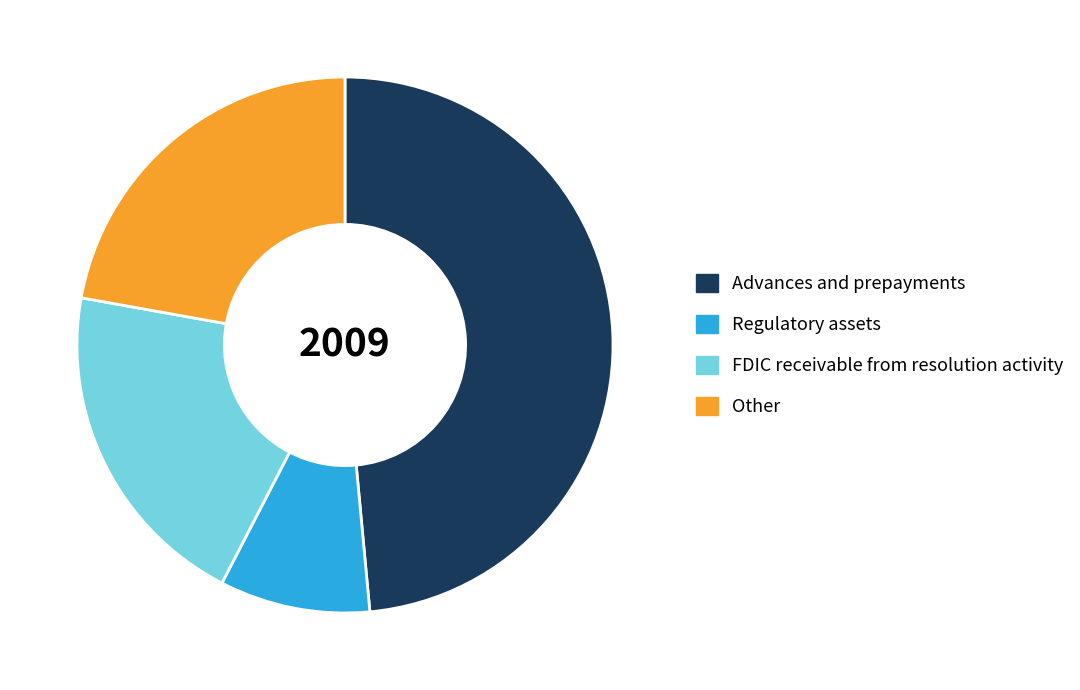

Which category has the biggest portion of the pie?

Advances and prepayments